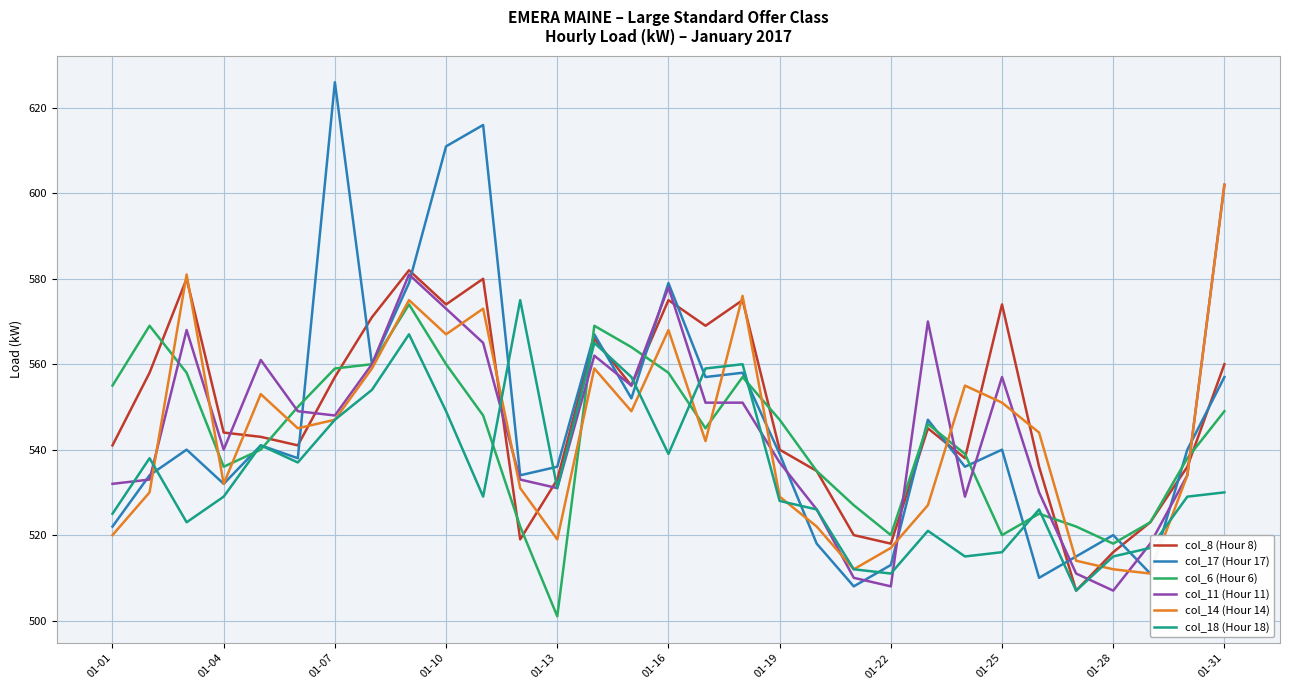

Read the col_11 (Hour 11) value at 01-22.

508